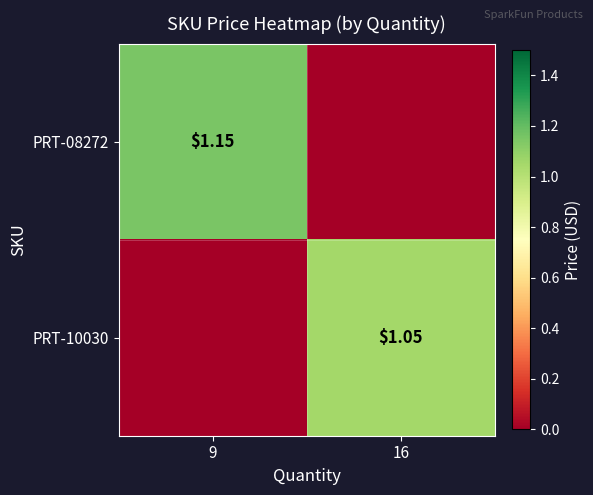

Is the value of PRT-10030 at 16 greater than the value of PRT-08272 at 9?

No